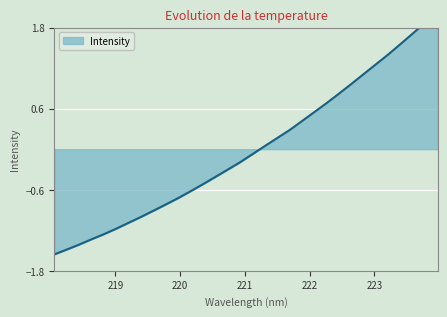

Rank the categories by value from lowest to highest.

218.0596, 218.2508, 218.442, 218.6332, 218.8244, 219.0156, 219.2067, 219.3979, 219.589, 219.7801, 219.9712, 220.1623, 220.3533, 220.5444, 220.7354, 220.9264, 221.1174, 221.3083, 221.4993, 221.6902, 221.8812, 222.0721, 222.263, 222.4538, 222.6447, 222.8355, 223.0264, 223.2172, 223.408, 223.5987, 223.7895, 223.9802